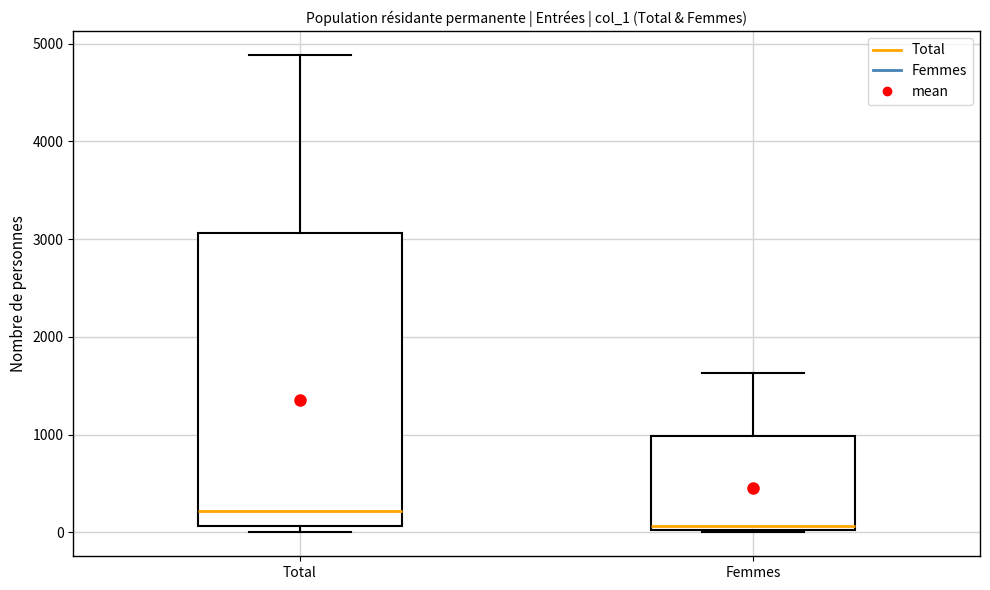

Comparing the boxes themselves (not the whiskers), which one is the tallest?

Total